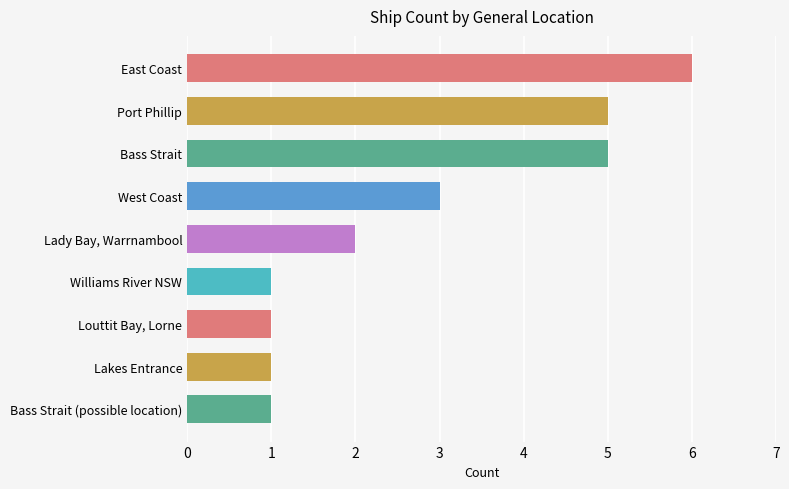

The chart shows a value of 1 at Bass Strait (possible location). True or false?

True